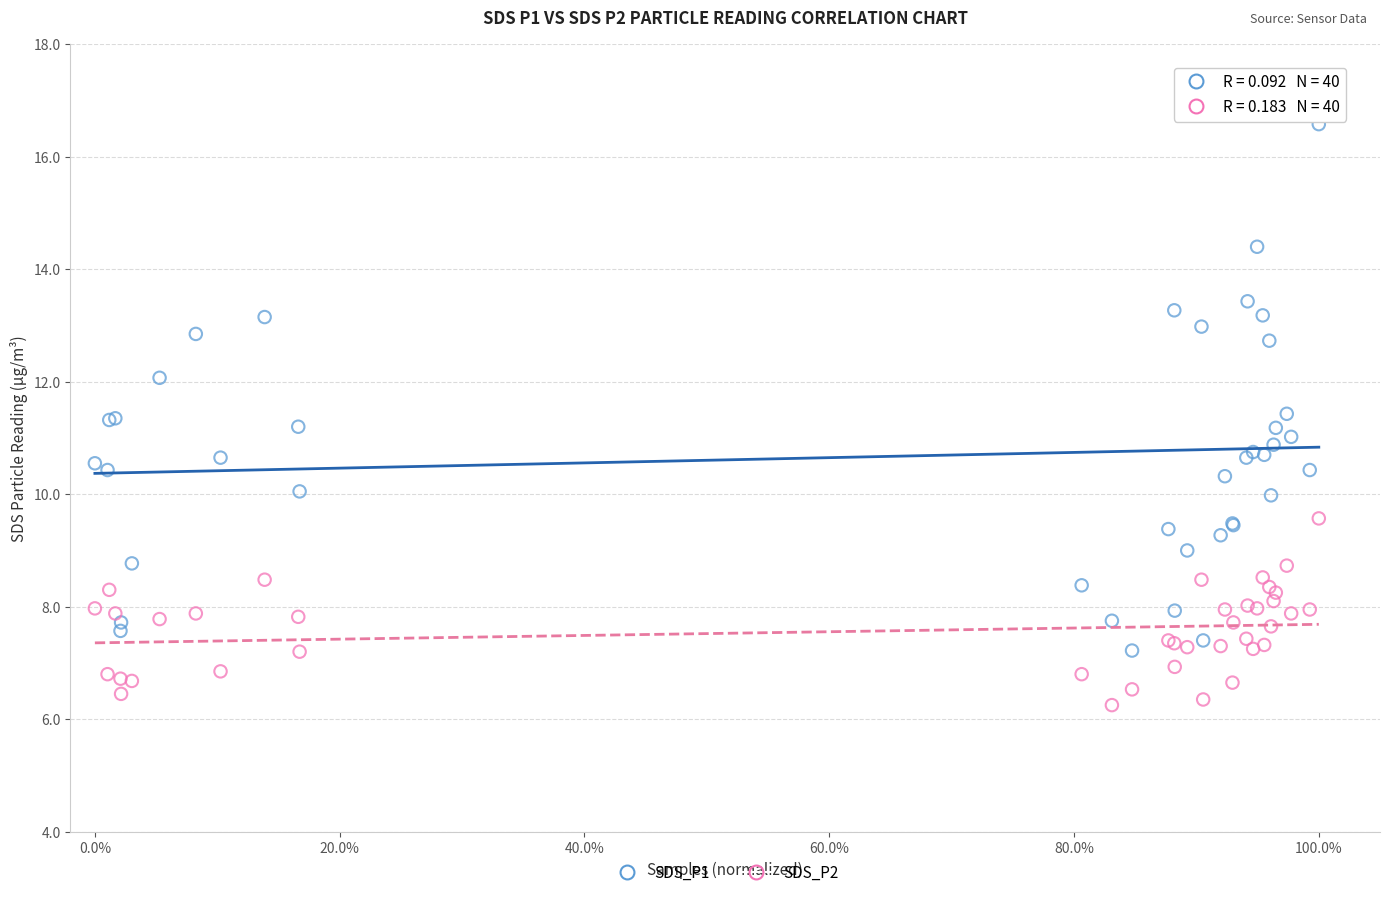

Which series reaches the maximum Y coordinate?

SDS_P1